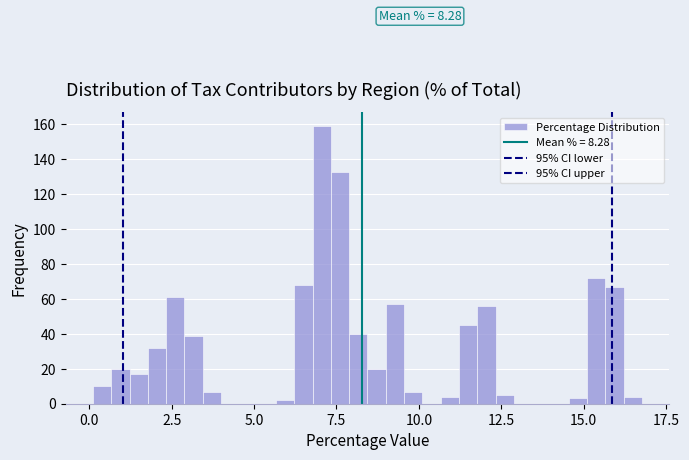

Read against the x-axis, roughly where is the centre of the tallest bar?

7.0